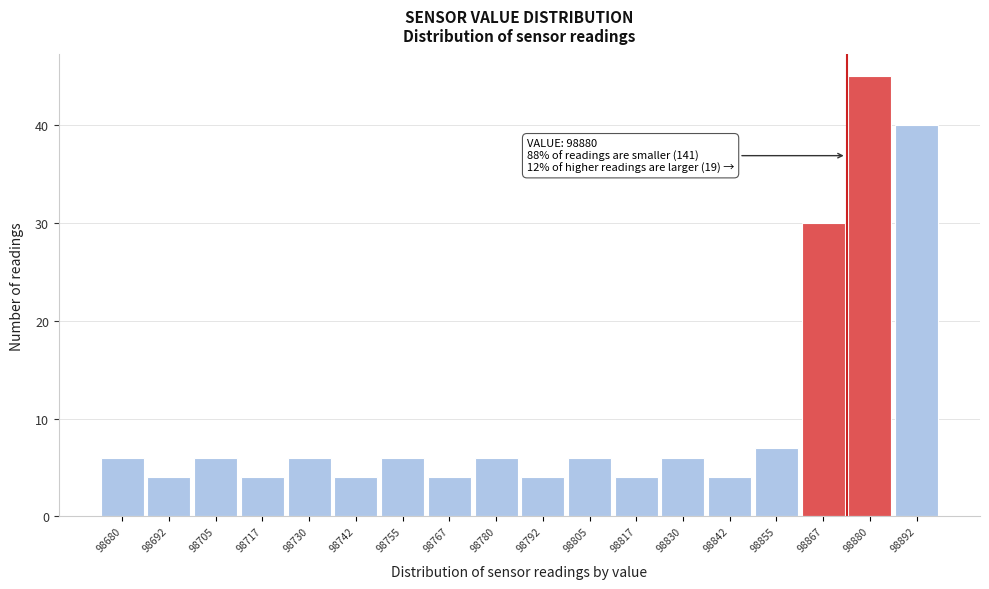

Reading left to right, extract all data points from this chart.

6	4	6	4	6	4	6	4	6	4	6	4	6	4	7	30	45	40